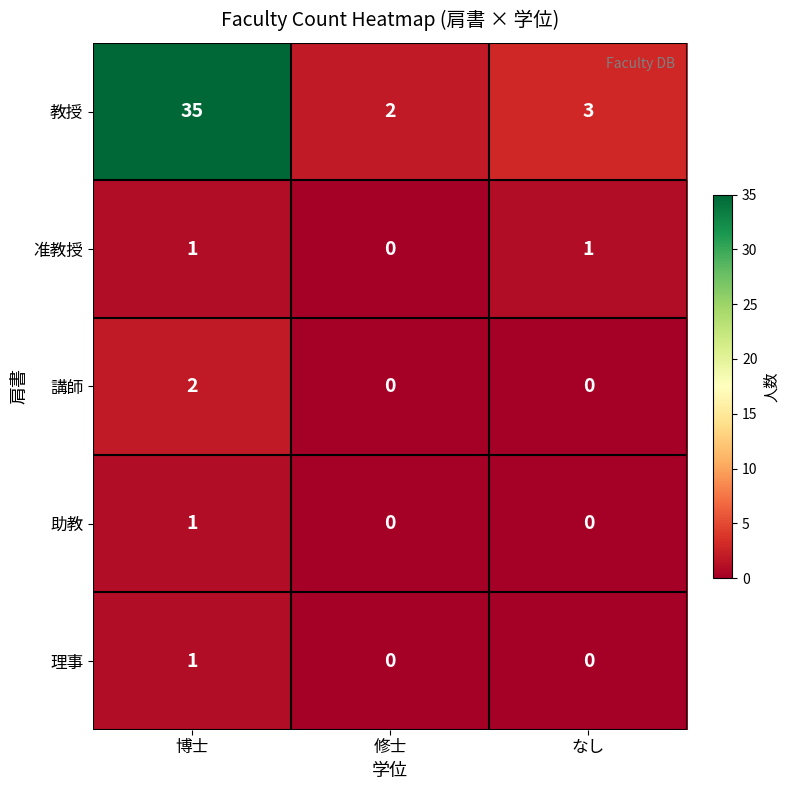

What is the average value of the 教授 series?

13